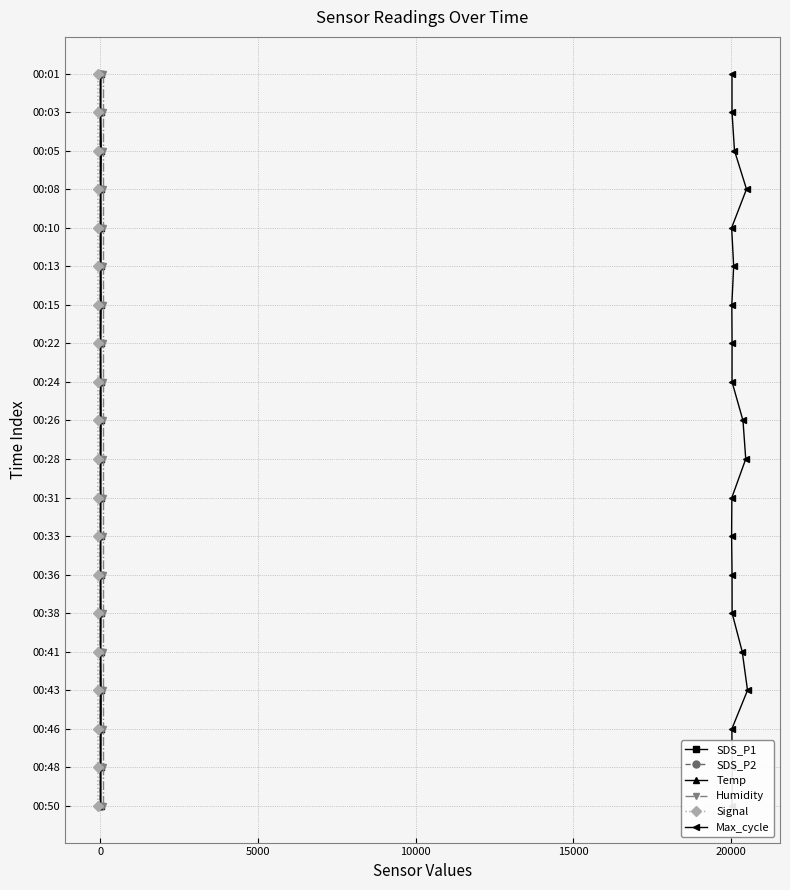

What is the value of the Temp point at the 2nd from the left?

1